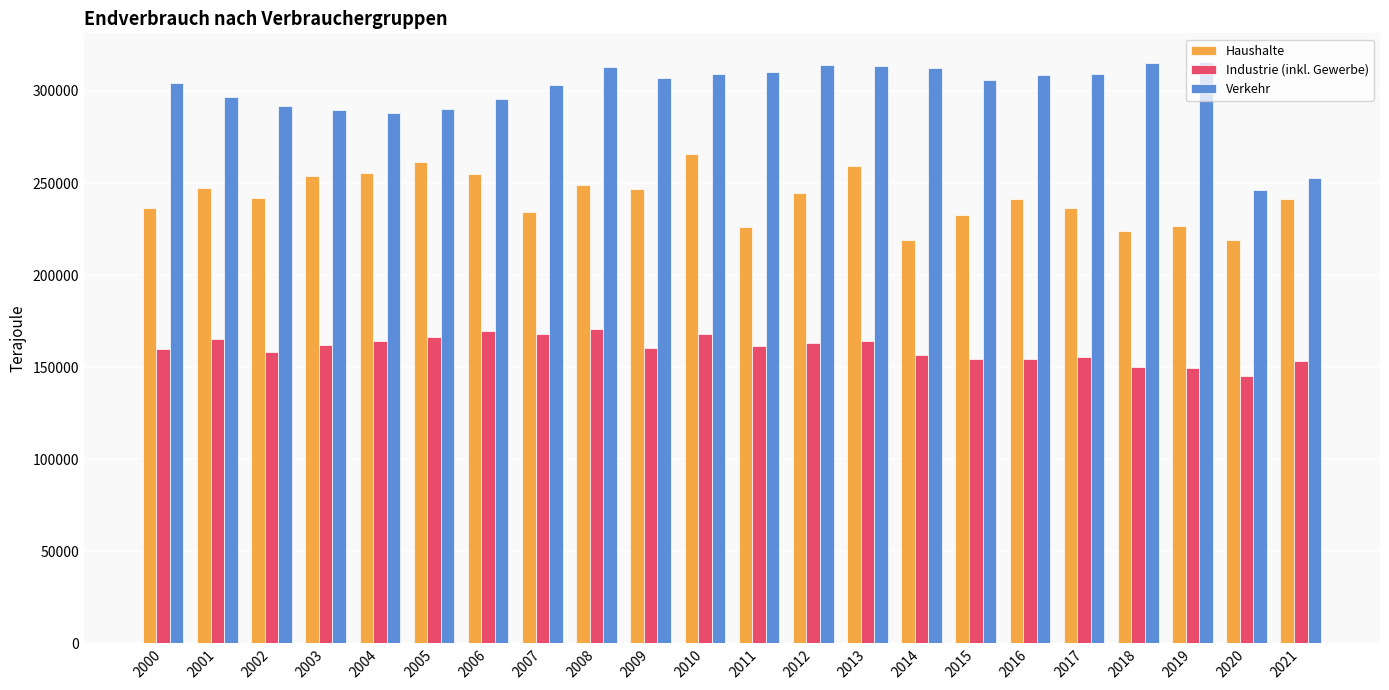

Are the bars horizontal?

No